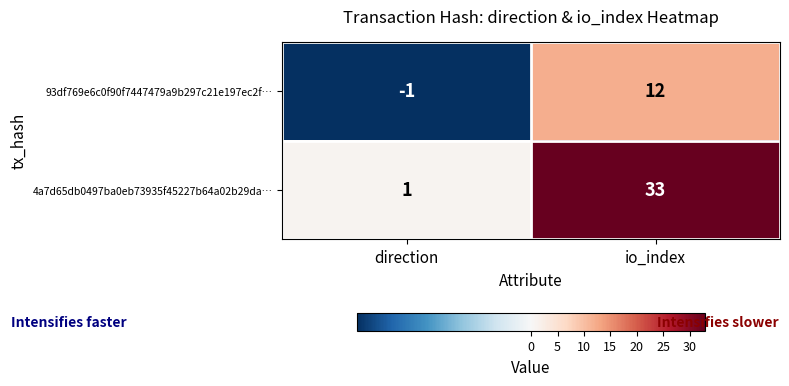

What is the average value of the 4a7d65db0497ba0eb73935f45227b64a02b29da… series?

17